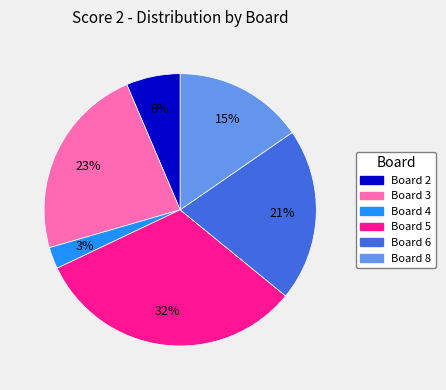

Which category has the biggest portion of the pie?

Board 5